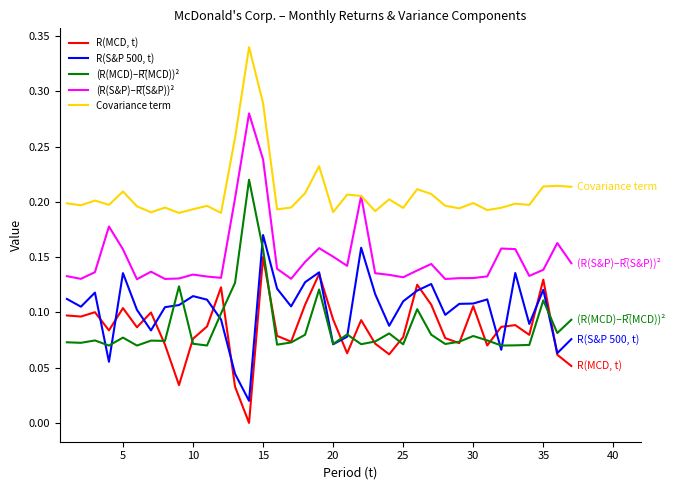

Which series has the largest total across all categories?

Covariance term